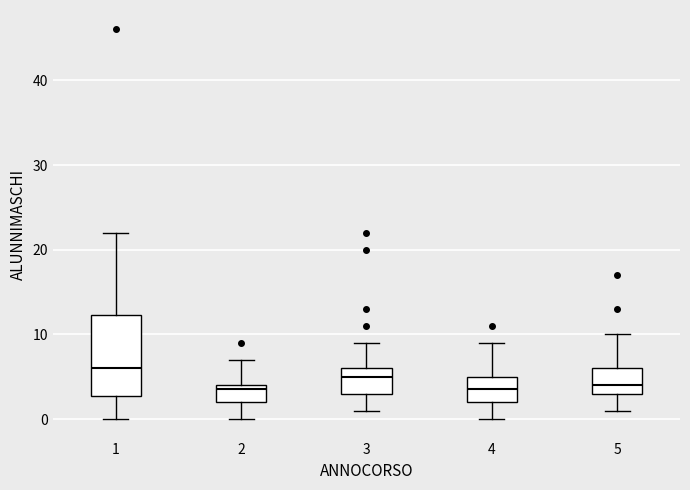

Reading left to right, read every box against the y-axis: the position of its median line, the range the box covers, and the ends of its whiskers. The values are not printed on the chart, so give them approximately, as read against the axis.

1: median 6, box 3 to 12, whiskers 0 to 22
2: median 4 (just below the box's upper edge), box 2 to 4, whiskers 0 to 7
3: median 5, box 3 to 6, whiskers 1 to 9
4: median 4, box 2 to 5, whiskers 0 to 9
5: median 4, box 3 to 6, whiskers 1 to 10